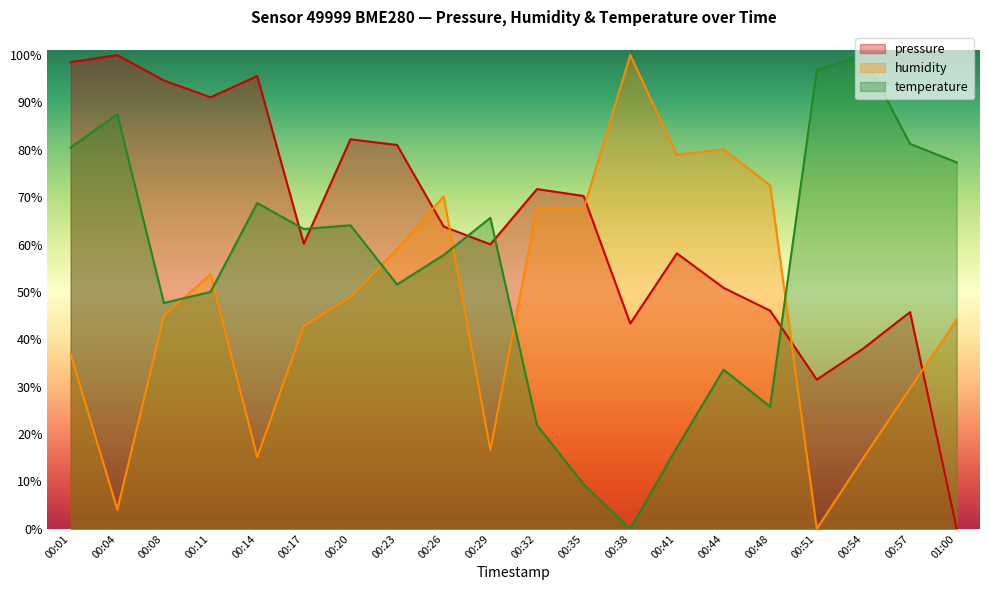

List the series in order of their peak value, highest first.

pressure, humidity, temperature